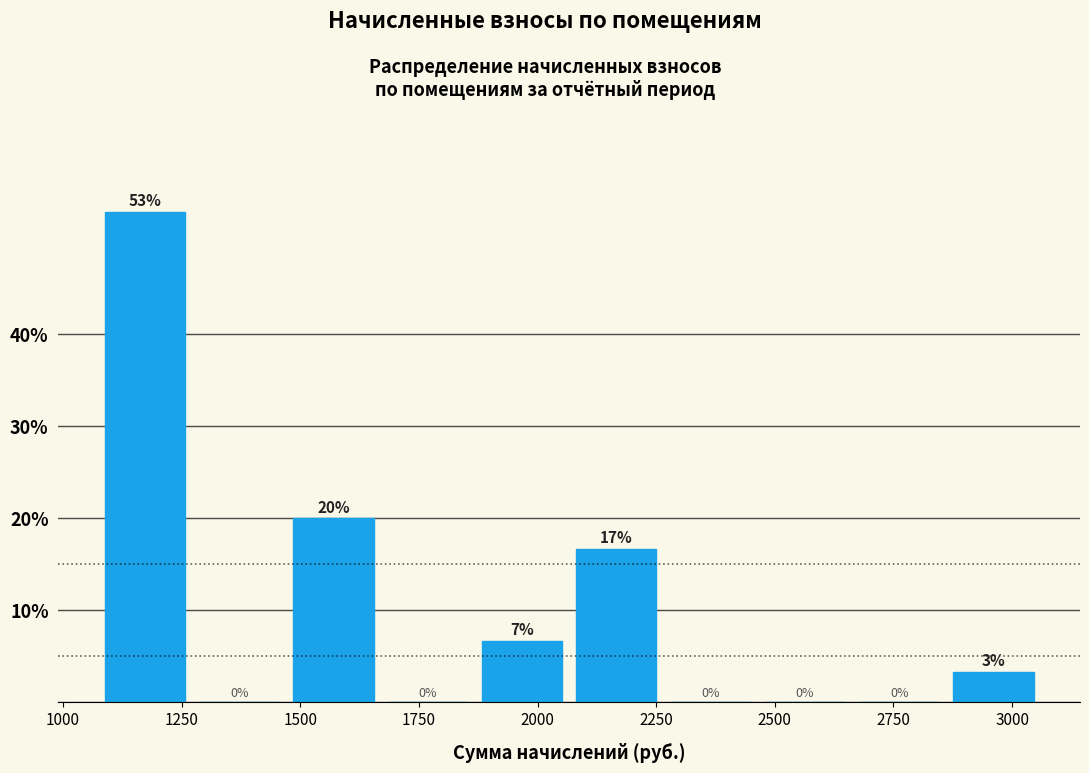

Read against the x-axis, roughly where is the centre of the tallest bar?

1150